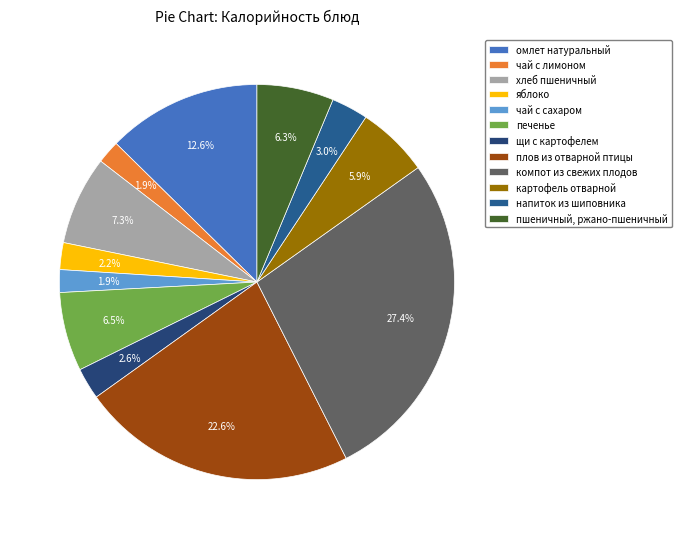

Combined, what portion of the pie is компот из свежих плодов and чай с лимоном?

29.3%